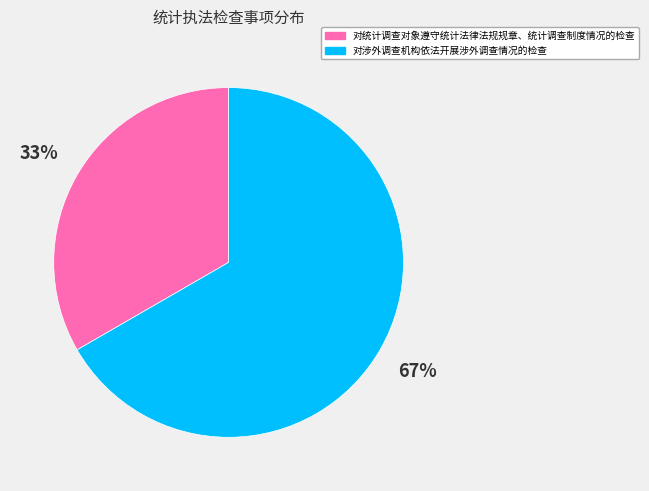

Count the number of slices in the pie.

2